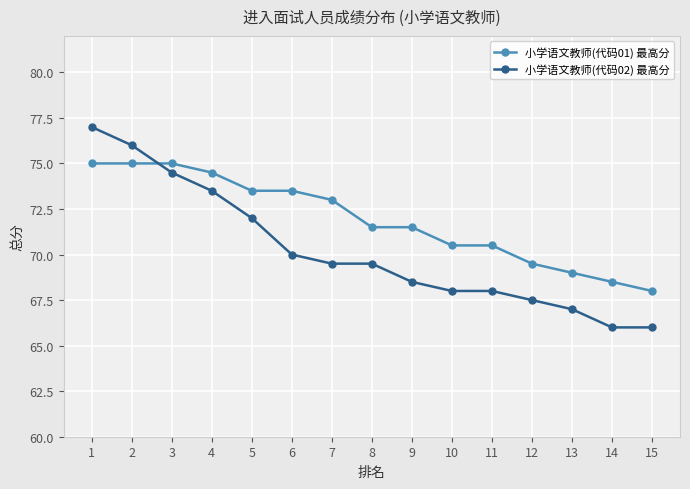

At how many categories does at least one series exceed 70?

11